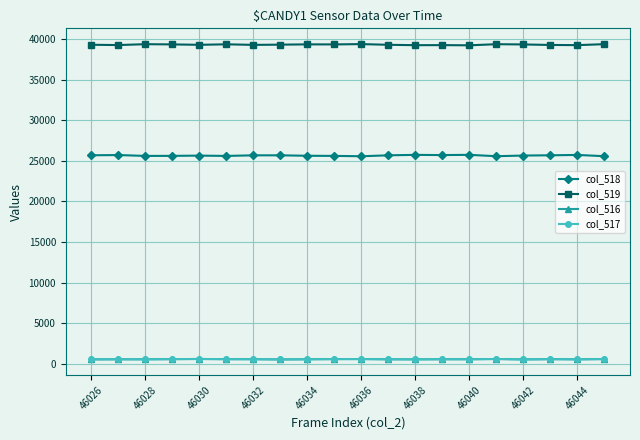

True or false: col_518 and col_516 cross at least once.

False